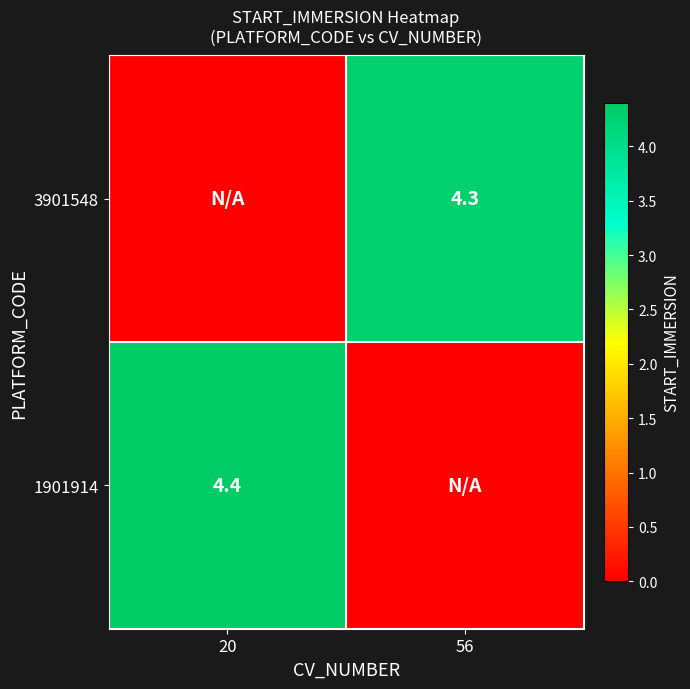

At which category is the sum across all series the highest?

20